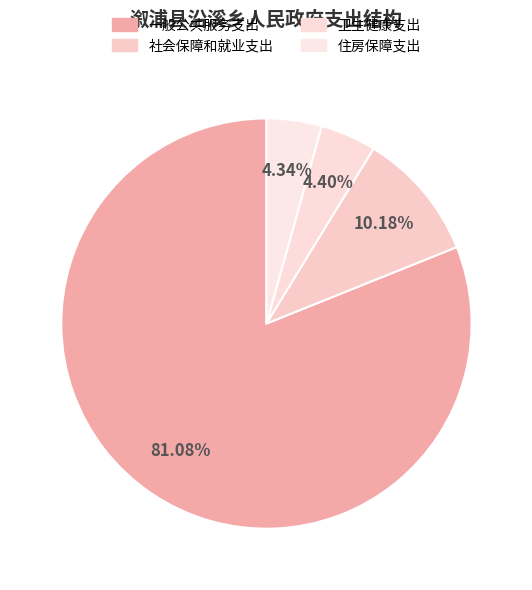

What is the ratio of the value at 一般公共服务支出 to the value at 卫生健康支出?

18.4